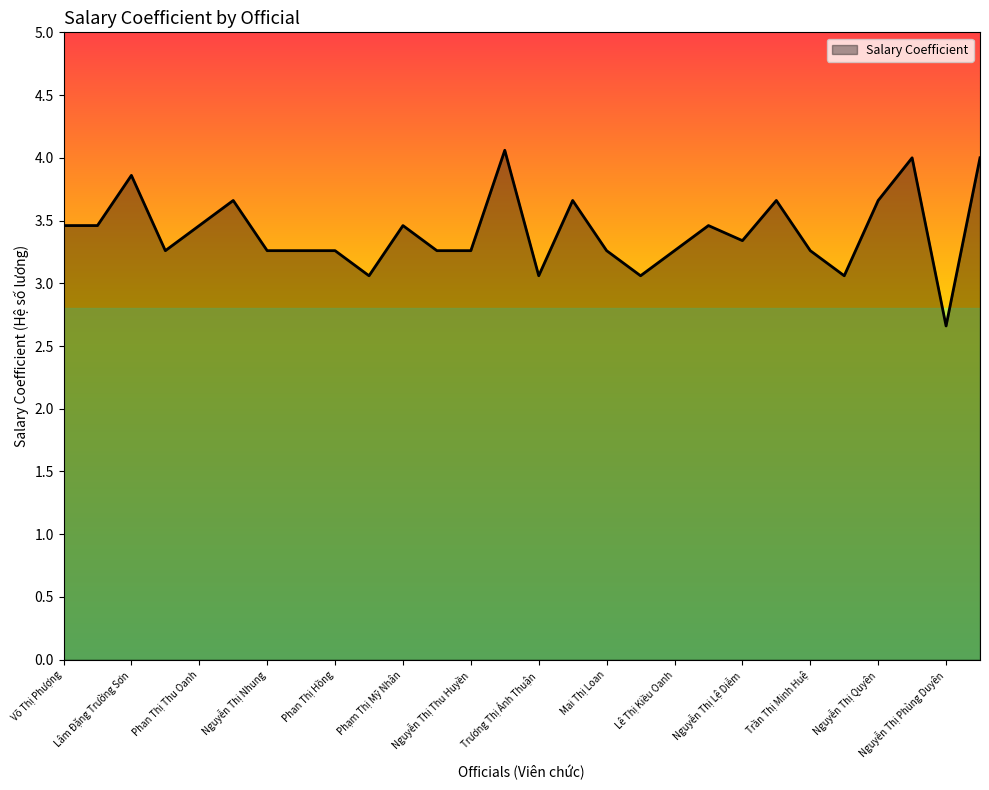

What is the greatest value displayed?

4.1